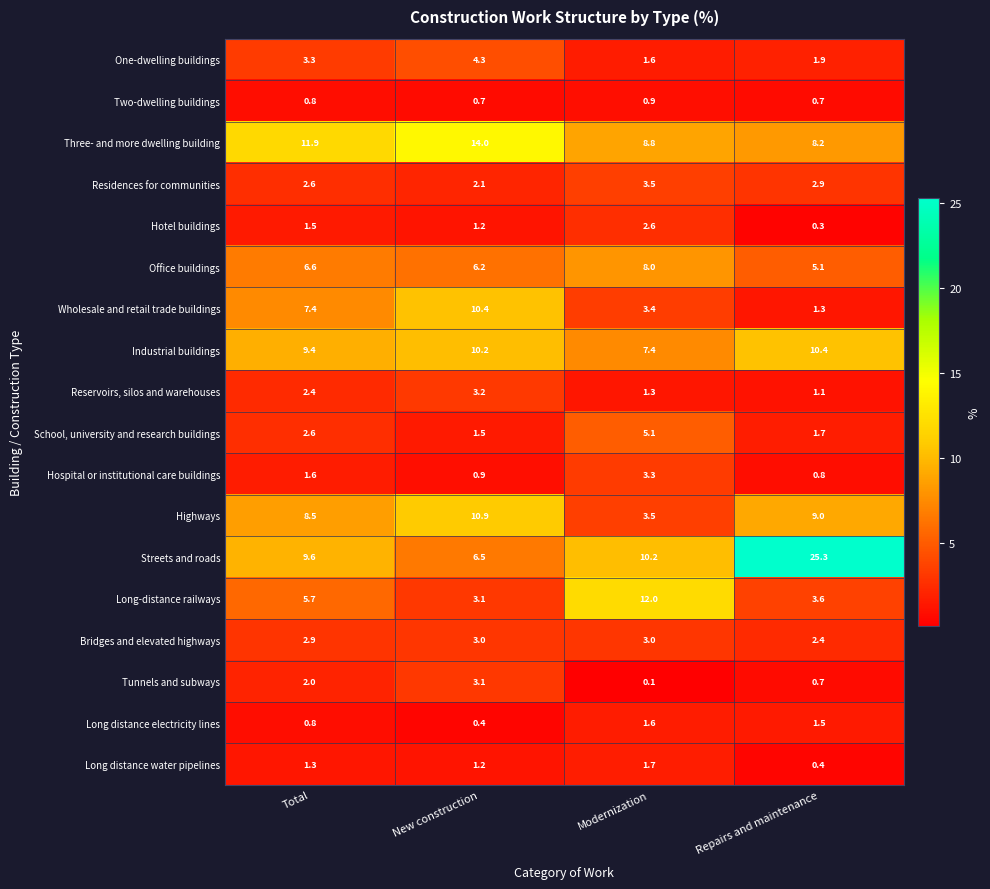

Which series has the largest range (max minus min)?

Streets and roads